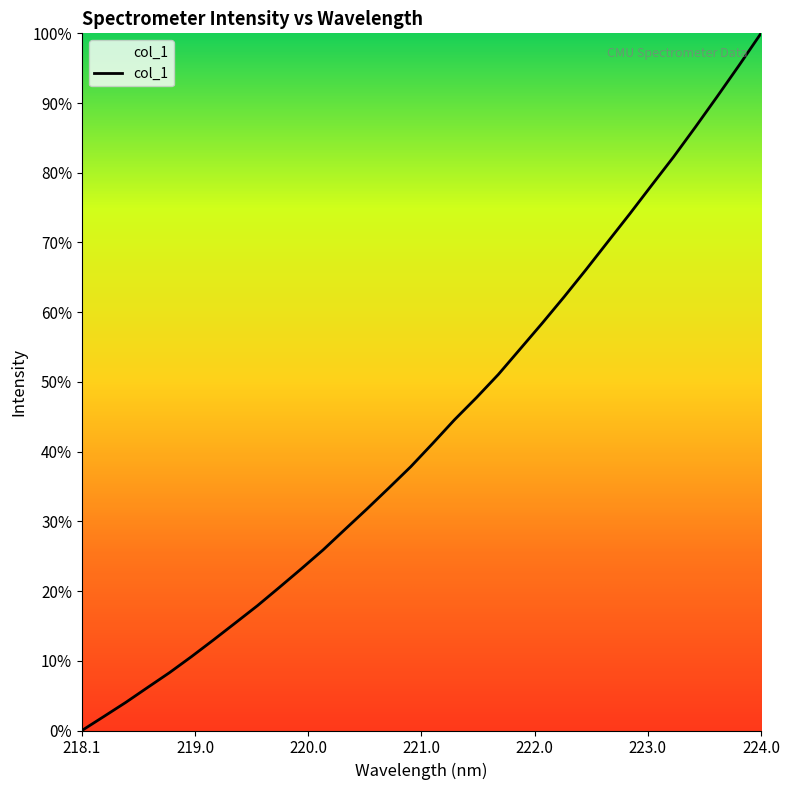

What is the maximum value shown in the chart?

100.0